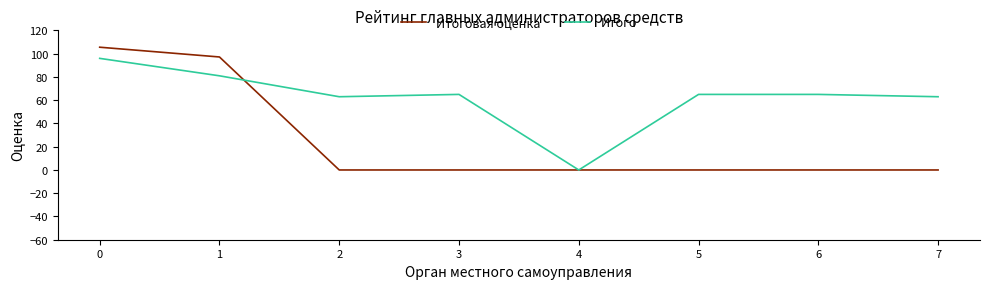

Which series has the largest range (max minus min)?

Итоговая оценка